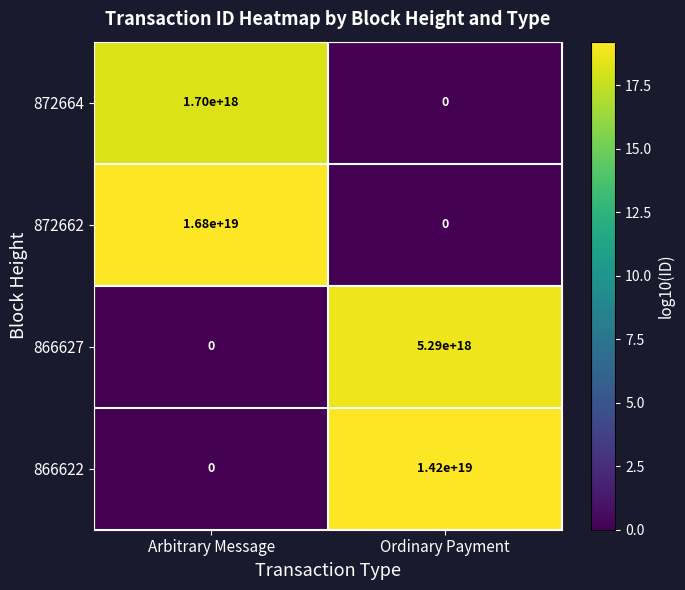

Where is 872662 nearest to the value 8400000000000000000?

Arbitrary Message